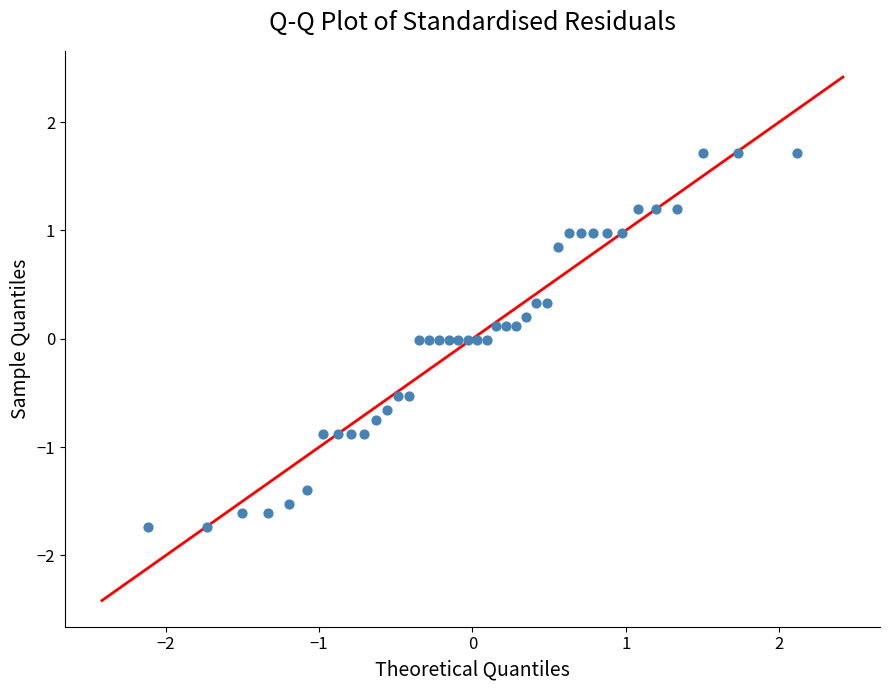

What is the range of X values (max minus min)?

4.2